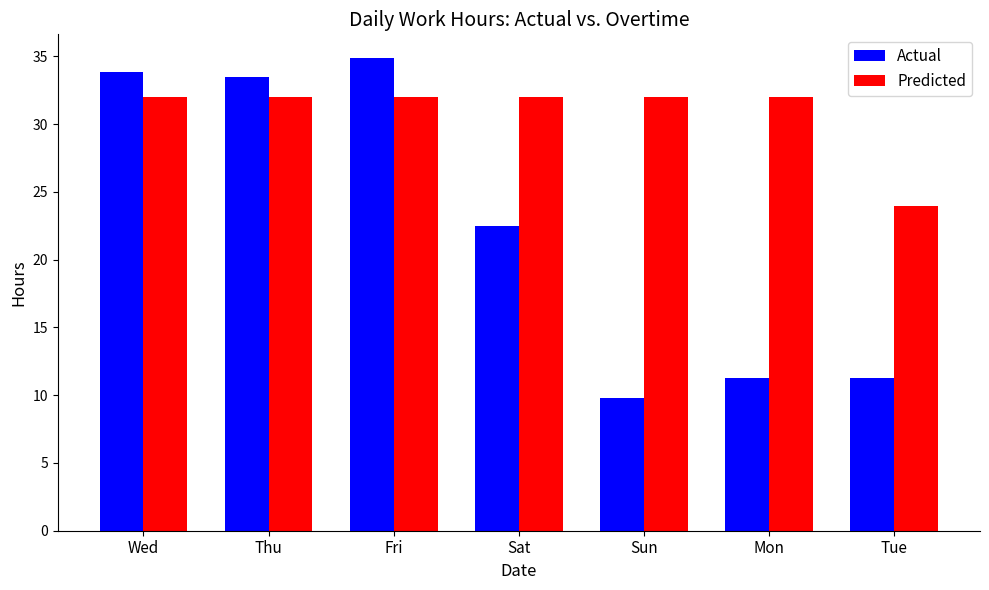

The value of Actual at Fri is 19.1. True or false?

False